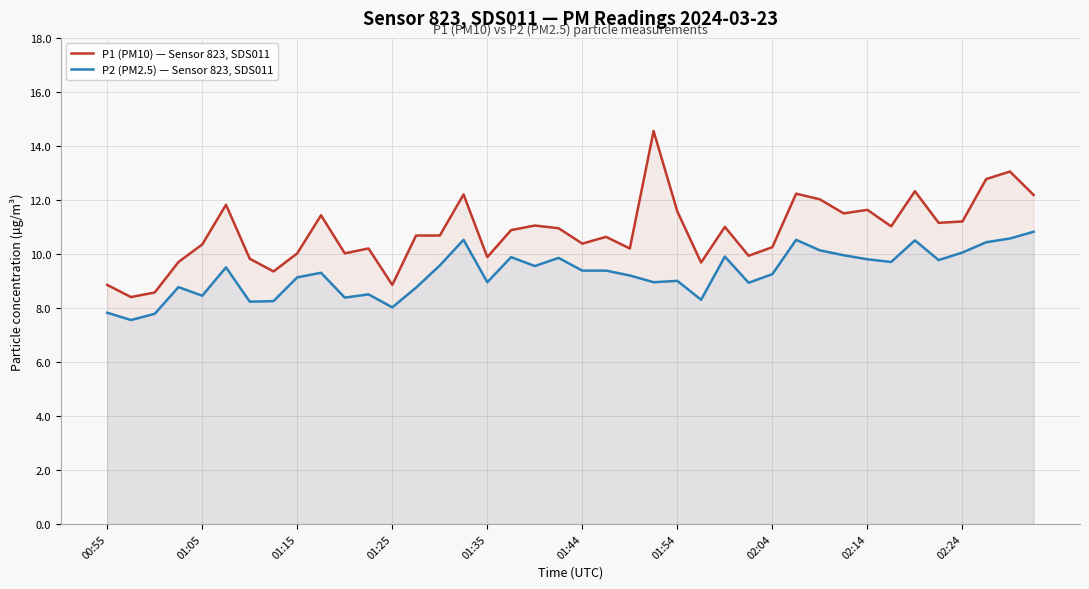

At which category does the chart reach its peak across all series?

23